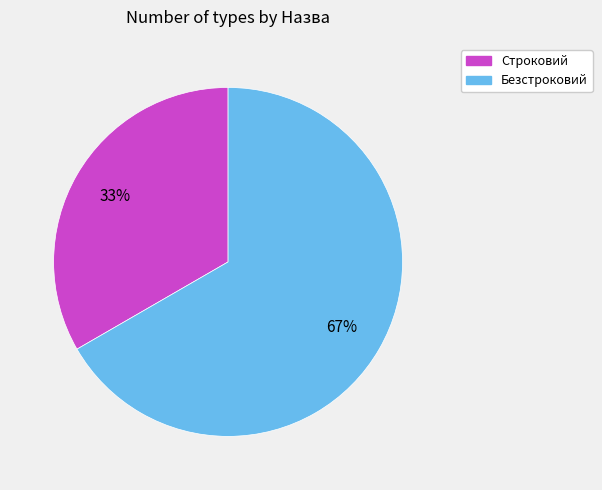

To the nearest percent, what portion does Безстроковий represent?

67%